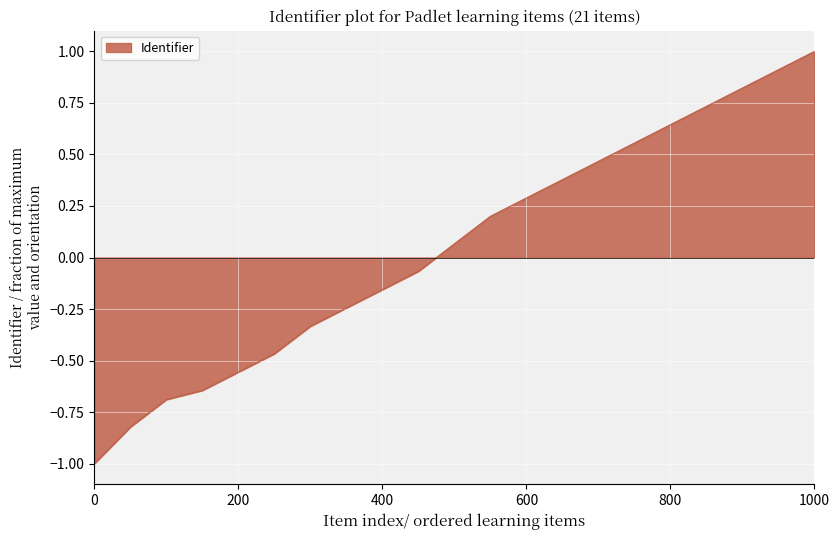

What is the greatest value displayed?

1.0